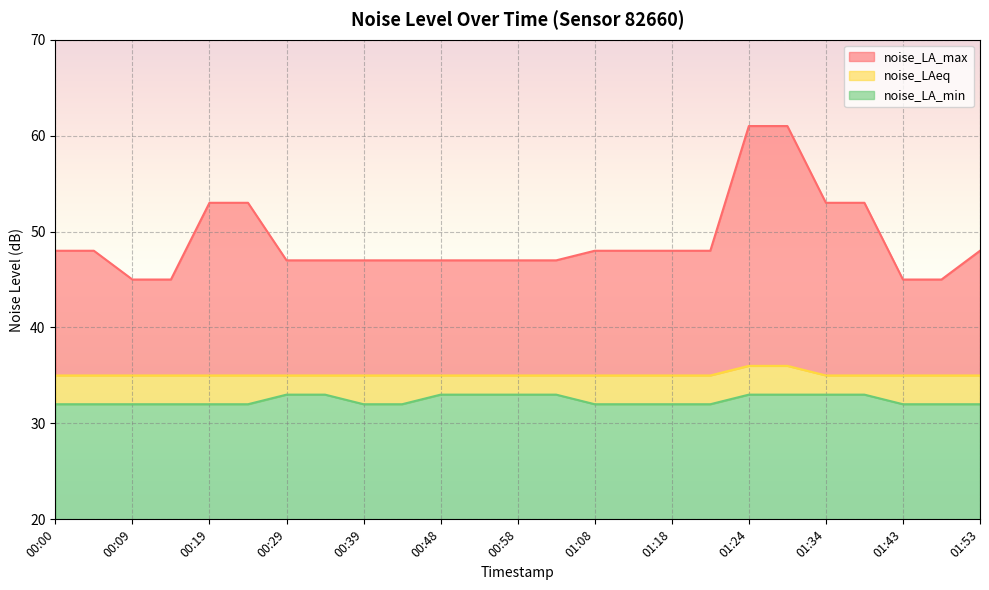

True or false: noise_LA_min has a value of 23 at 00:48.

False